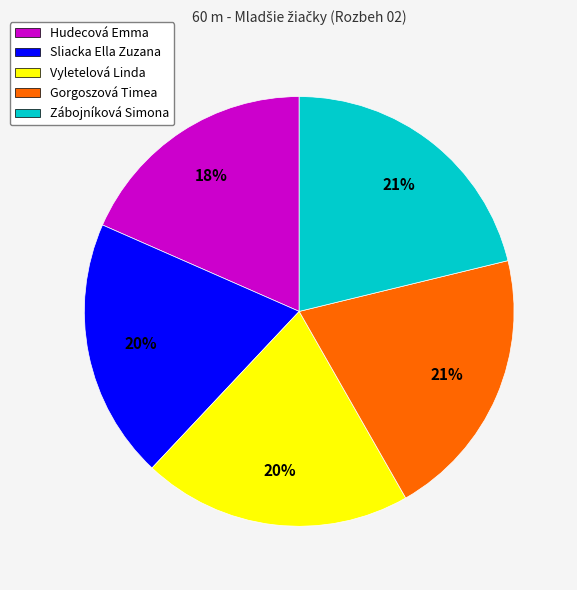

Combined, do Gorgoszová Timea and Vyletelová Linda account for over 50%?

No